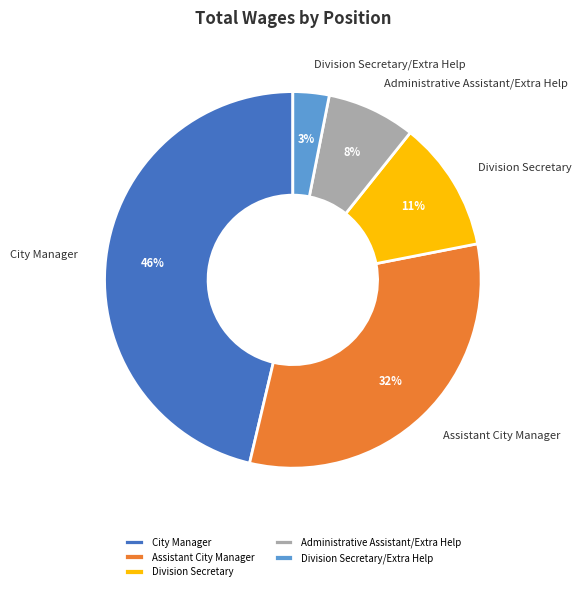

Between City Manager and Division Secretary, which is larger?

City Manager